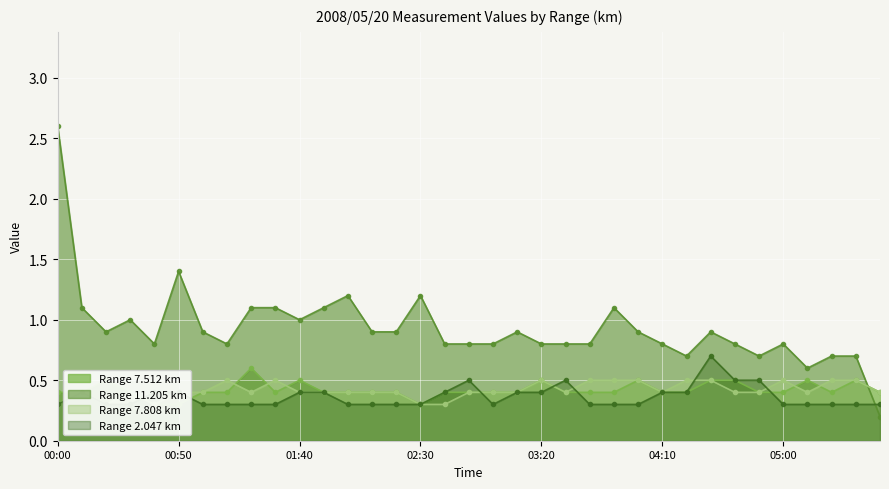

Reading right to left, extract all data points from this chart.

7.512: 05:40=0.4	05:30=0.5	05:20=0.4	05:10=0.5	05:00=0.4	04:50=0.4	04:40=0.5	04:30=0.5	04:20=0.4	04:10=0.4	04:00=0.5	03:50=0.4	03:40=0.4	03:30=0.4	03:20=0.5	03:10=0.4	03:00=0.4	02:50=0.4	02:40=0.4	02:30=0.3	02:20=0.4	02:10=0.4	02:00=0.4	01:50=0.4	01:40=0.5	01:30=0.4	01:20=0.6	01:10=0.4	01:00=0.4	00:50=0.3	00:40=0.3	00:30=0.4	00:20=0.5	00:10=0.4	00:00=0.4
11.205: 05:40=0.2	05:30=0.7	05:20=0.7	05:10=0.6	05:00=0.8	04:50=0.7	04:40=0.8	04:30=0.9	04:20=0.7	04:10=0.8	04:00=0.9	03:50=1.1	03:40=0.8	03:30=0.8	03:20=0.8	03:10=0.9	03:00=0.8	02:50=0.8	02:40=0.8	02:30=1.2	02:20=0.9	02:10=0.9	02:00=1.2	01:50=1.1	01:40=1.0	01:30=1.1	01:20=1.1	01:10=0.8	01:00=0.9	00:50=1.4	00:40=0.8	00:30=1.0	00:20=0.9	00:10=1.1	00:00=2.6
7.808: 05:40=0.4	05:30=0.5	05:20=0.5	05:10=0.4	05:00=0.5	04:50=0.4	04:40=0.4	04:30=0.5	04:20=0.5	04:10=0.4	04:00=0.5	03:50=0.5	03:40=0.5	03:30=0.4	03:20=0.5	03:10=0.4	03:00=0.4	02:50=0.4	02:40=0.3	02:30=0.3	02:20=0.4	02:10=0.4	02:00=0.4	01:50=0.4	01:40=0.4	01:30=0.5	01:20=0.4	01:10=0.5	01:00=0.4	00:50=0.4	00:40=0.3	00:30=0.4	00:20=0.3	00:10=0.4	00:00=0.3
2.047: 05:40=0.3	05:30=0.3	05:20=0.3	05:10=0.3	05:00=0.3	04:50=0.5	04:40=0.5	04:30=0.7	04:20=0.4	04:10=0.4	04:00=0.3	03:50=0.3	03:40=0.3	03:30=0.5	03:20=0.4	03:10=0.4	03:00=0.3	02:50=0.5	02:40=0.4	02:30=0.3	02:20=0.3	02:10=0.3	02:00=0.3	01:50=0.4	01:40=0.4	01:30=0.3	01:20=0.3	01:10=0.3	01:00=0.3	00:50=0.4	00:40=0.4	00:30=0.3	00:20=0.3	00:10=0.4	00:00=0.3